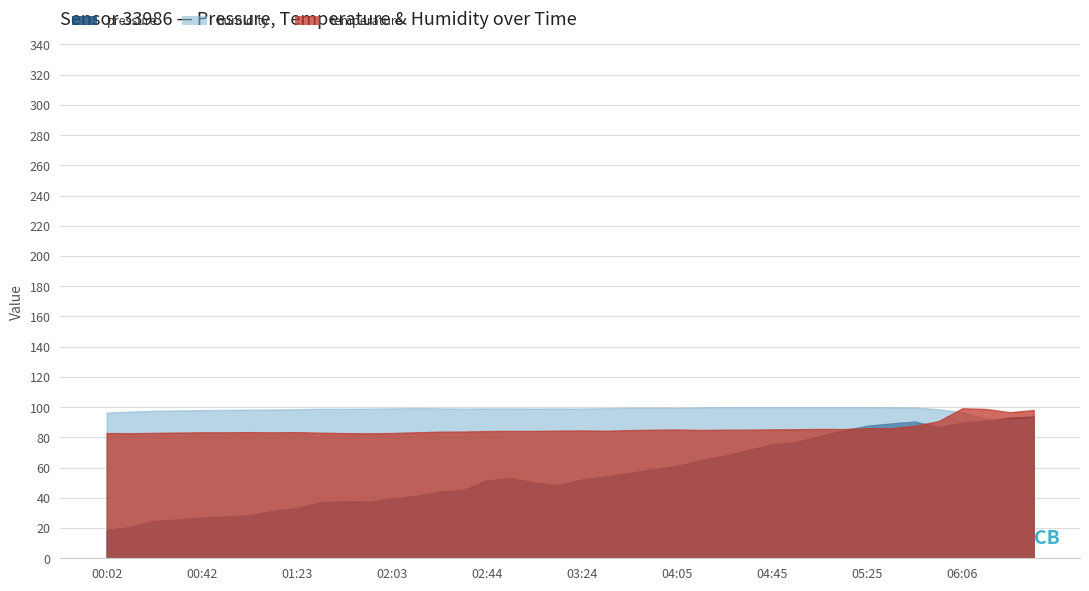

Rank the series at 02:44 from highest to lowest value.

humidity, temperature, pressure